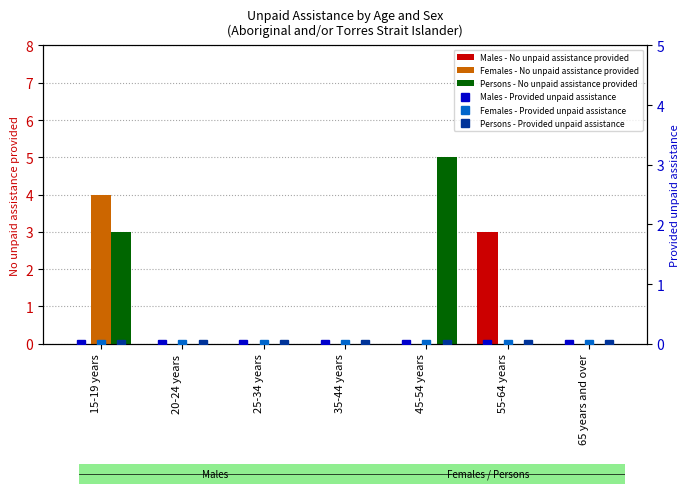

Count the Males - No unpaid assistance provided values in the range 0 to 1.

6